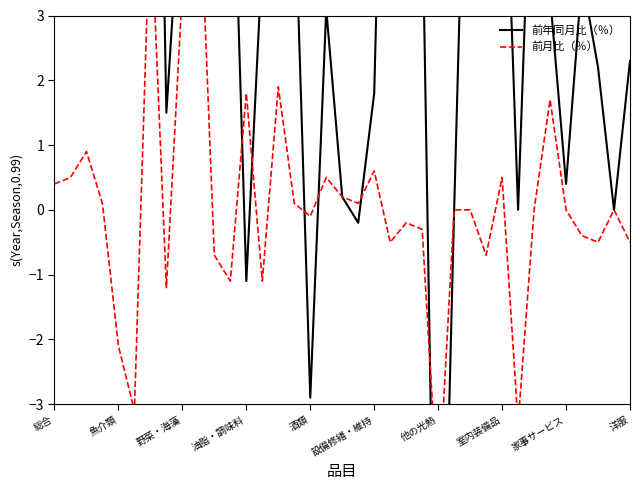

How many interior local valleys does the 前月比（％） series have?

11